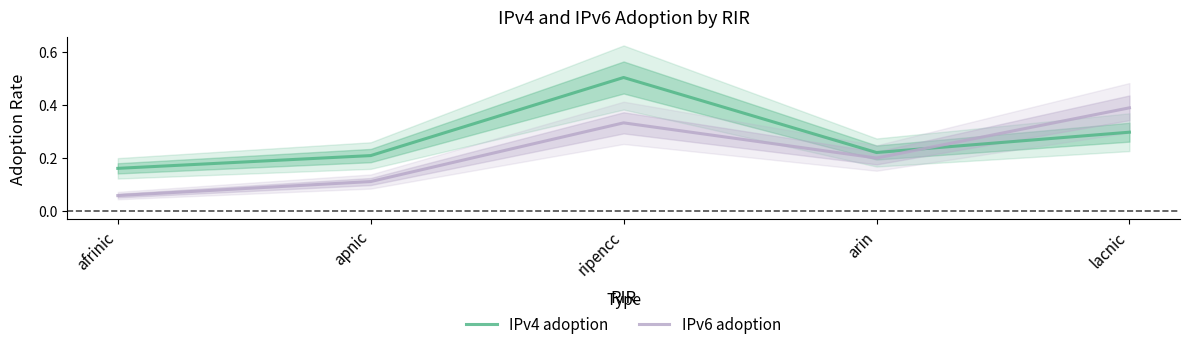

What is the approximate value of IPv4 adoption at arin?

0.2